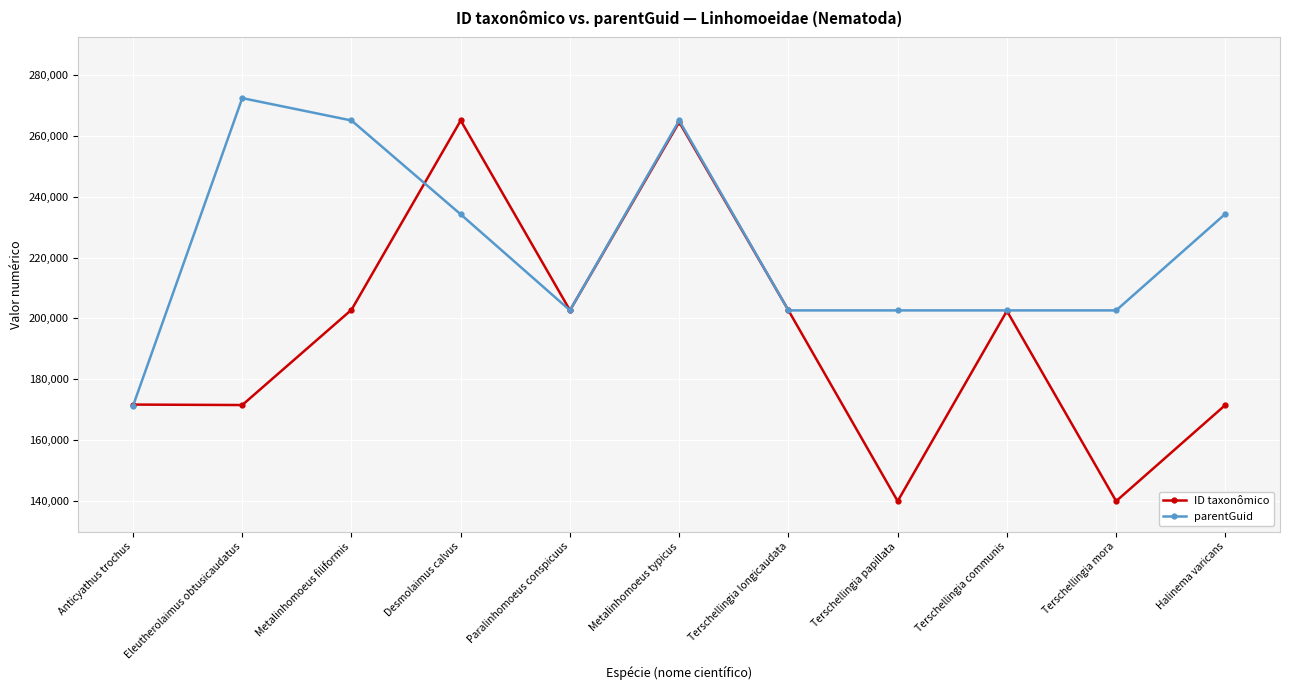

What is the lowest value of the ID taxonômico series?

139787